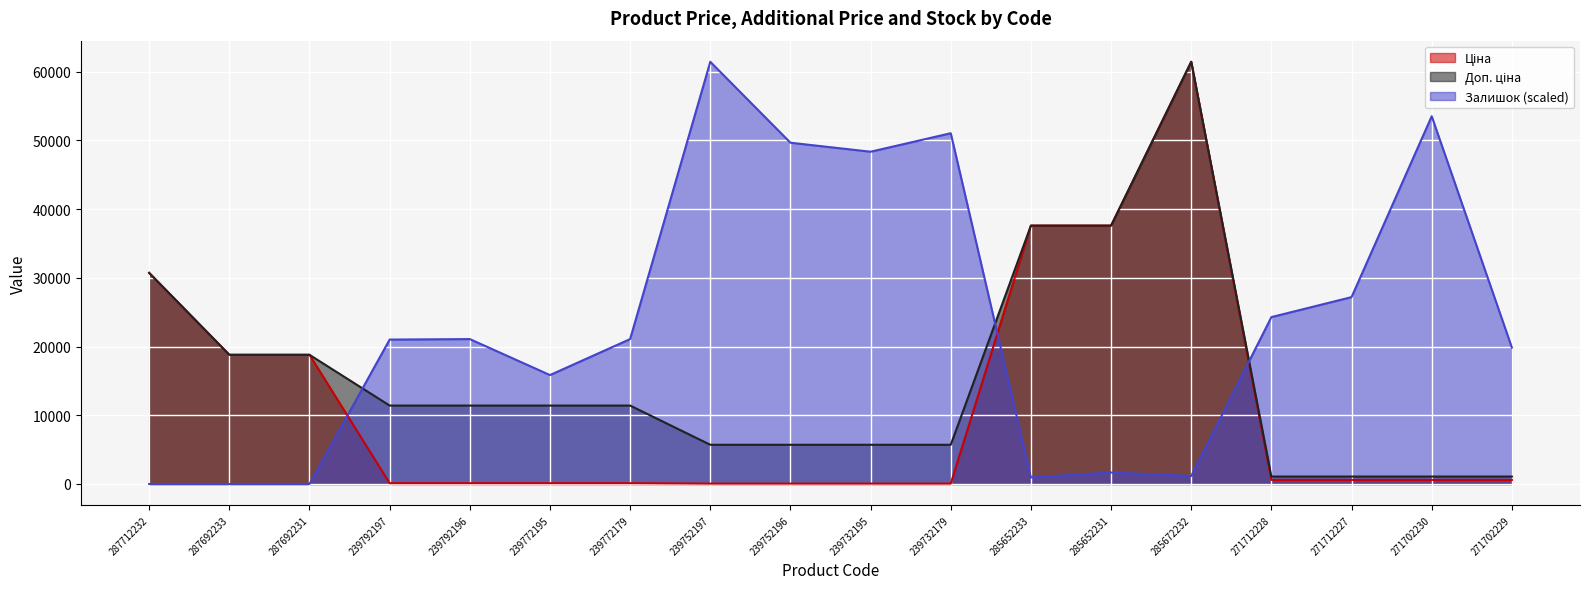

How many values in Залишок are above zero?

15